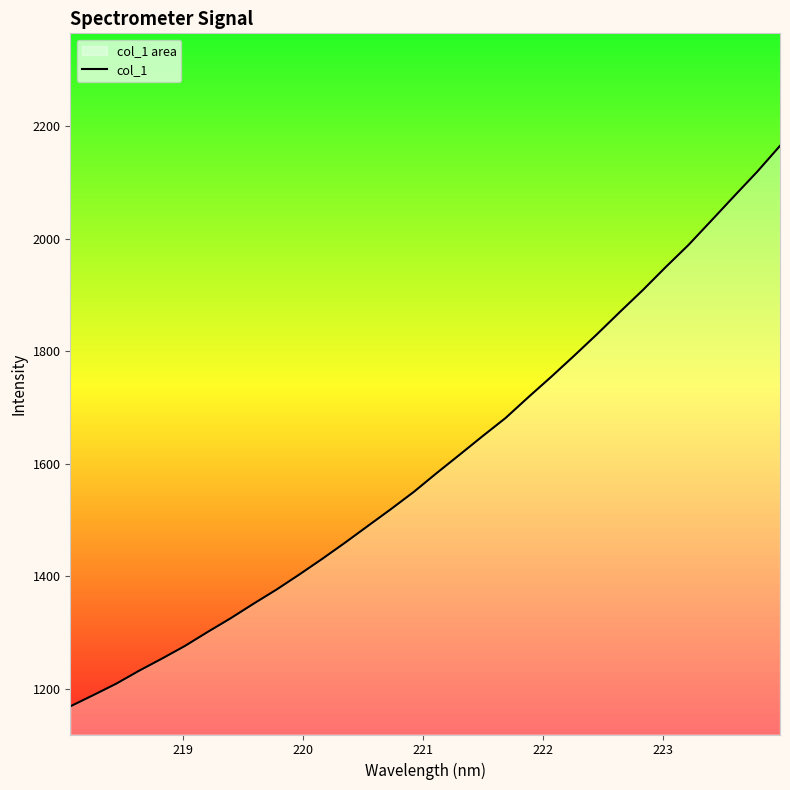

What is the smallest value displayed?

1168.6